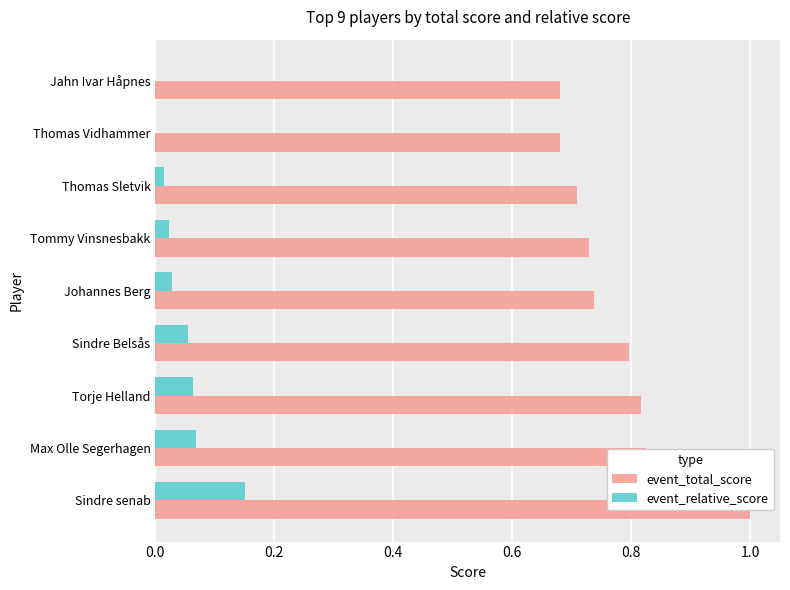

Rank the series by their maximum value, from lowest to highest.

event_relative_score, event_total_score